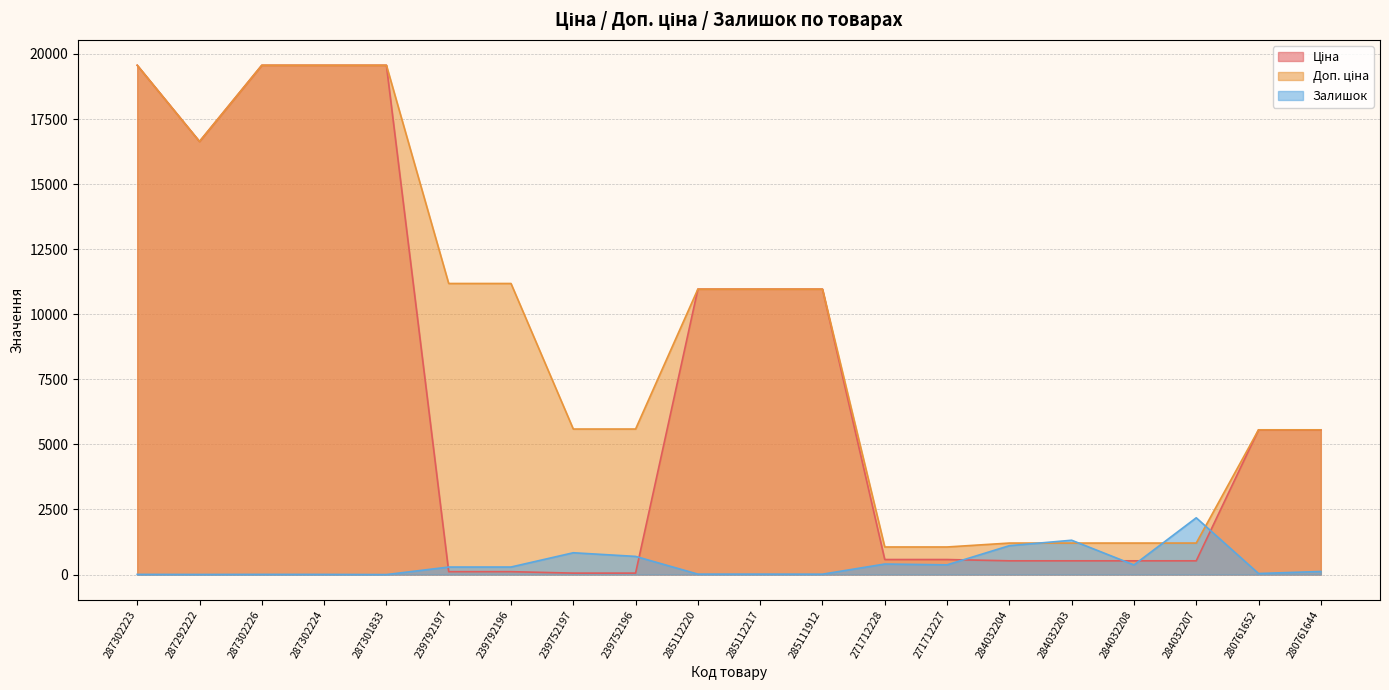

At which category is the sum across all series the highest?

287302223